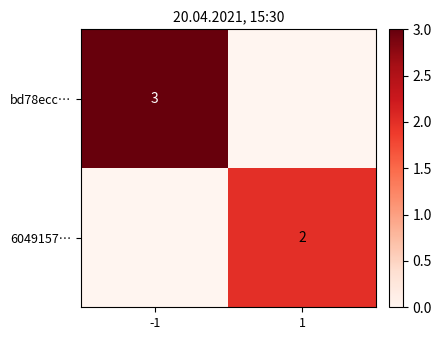

Is the value of bd78ecc… at -1 greater than the value of 6049157… at 1?

Yes